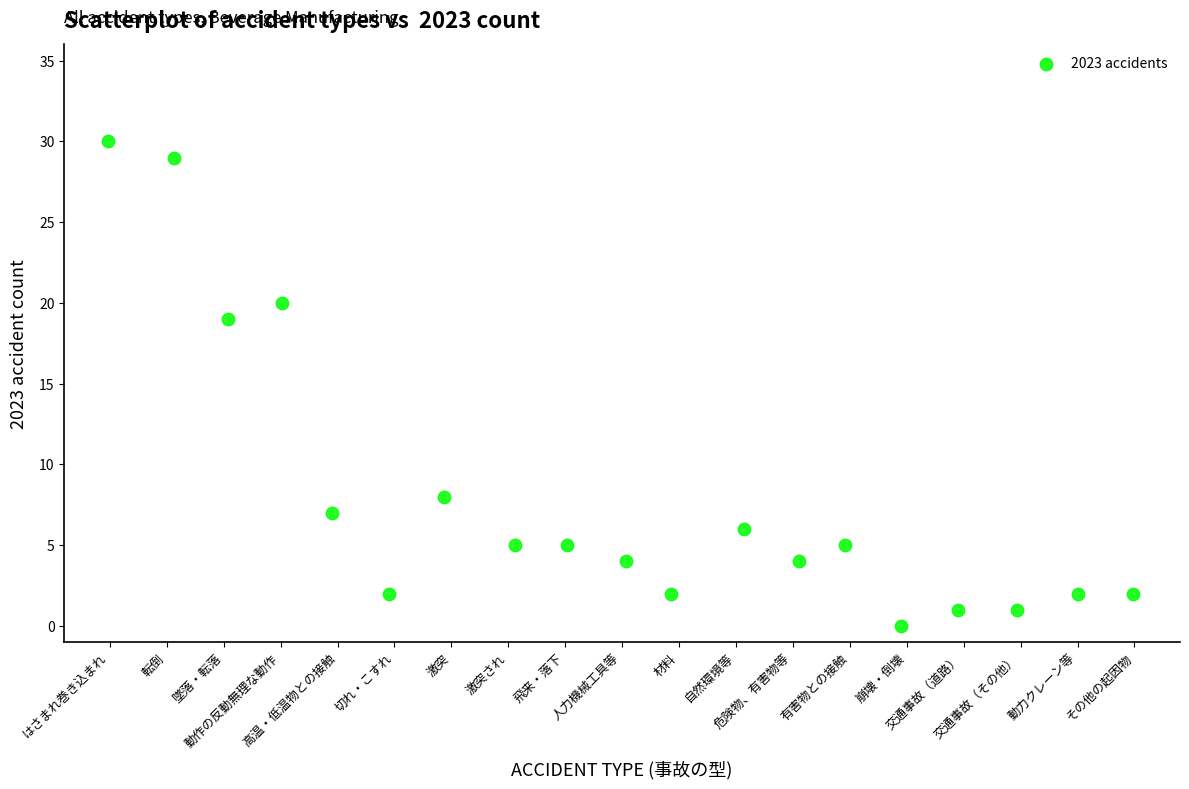

What Y value in the scatter plot is closest to 15?

19